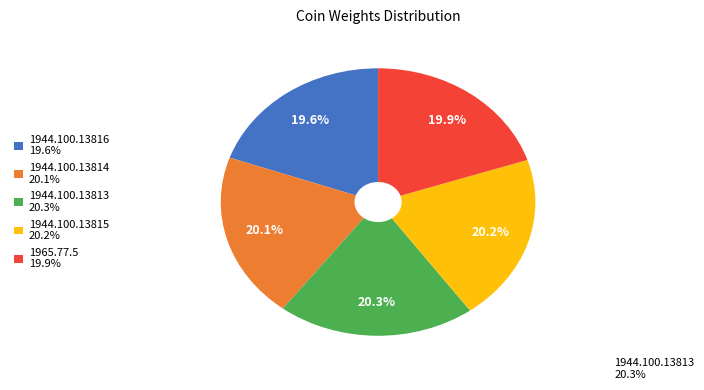

Is there a majority slice in this chart?

No